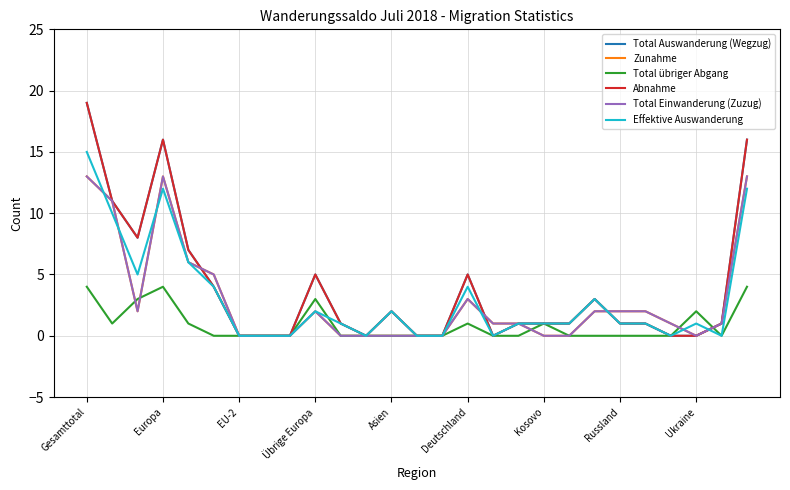

Does the chart have visible grid lines?

Yes